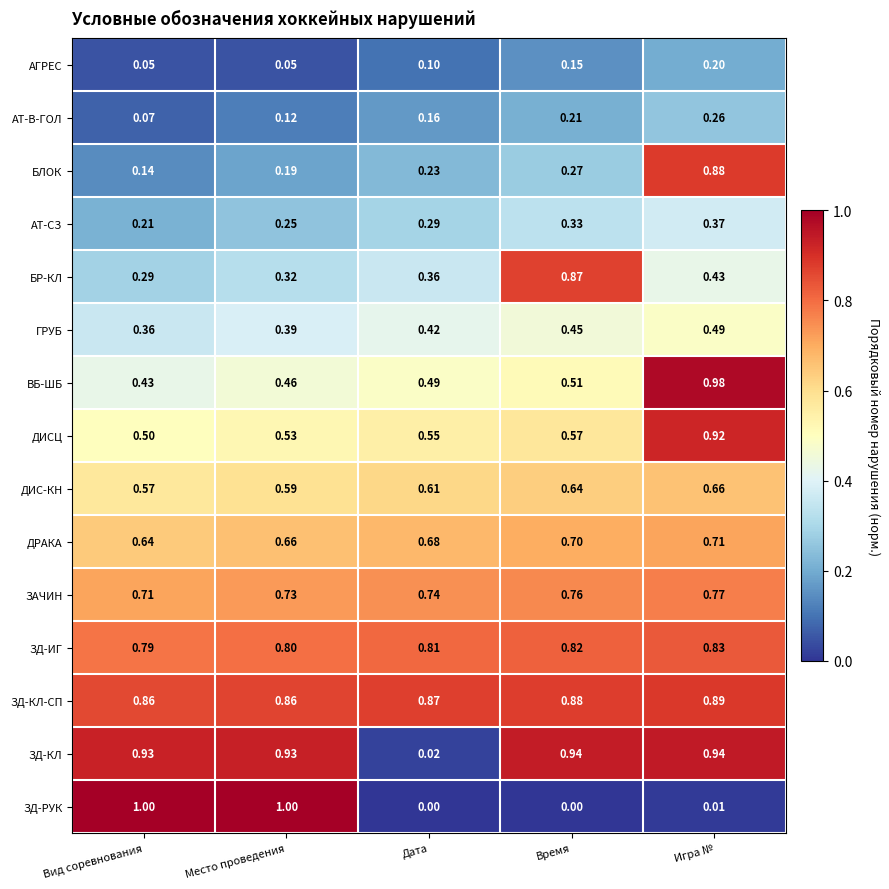

At which label does АТ-СЗ reach its peak?

Игра №